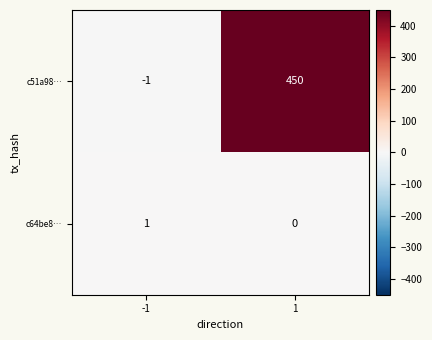

Reading left to right, list all the values displayed in this chart.

c51a98…: -1=-1	1=450
c64be8…: -1=1	1=0